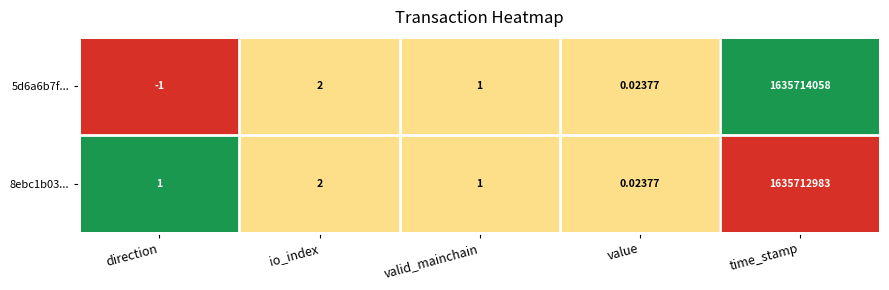

At which label does 5d6a6b7f... first exceed 1?

io_index